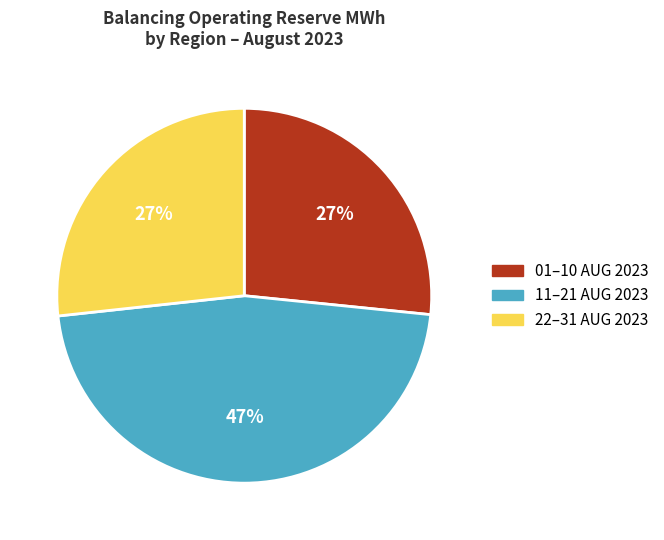

What is the largest slice in the pie chart?

11–21 AUG 2023